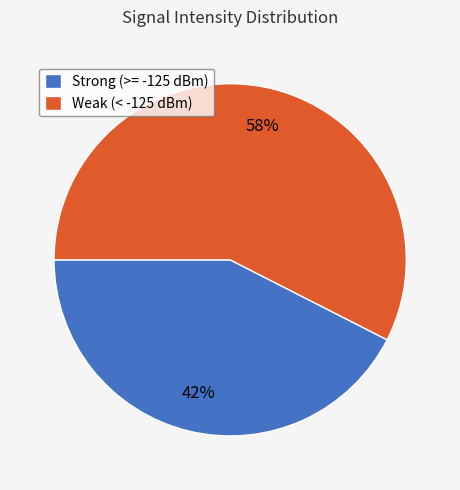

Combined, do Strong (>= -125 dBm) and Weak (< -125 dBm) account for over 50%?

Yes